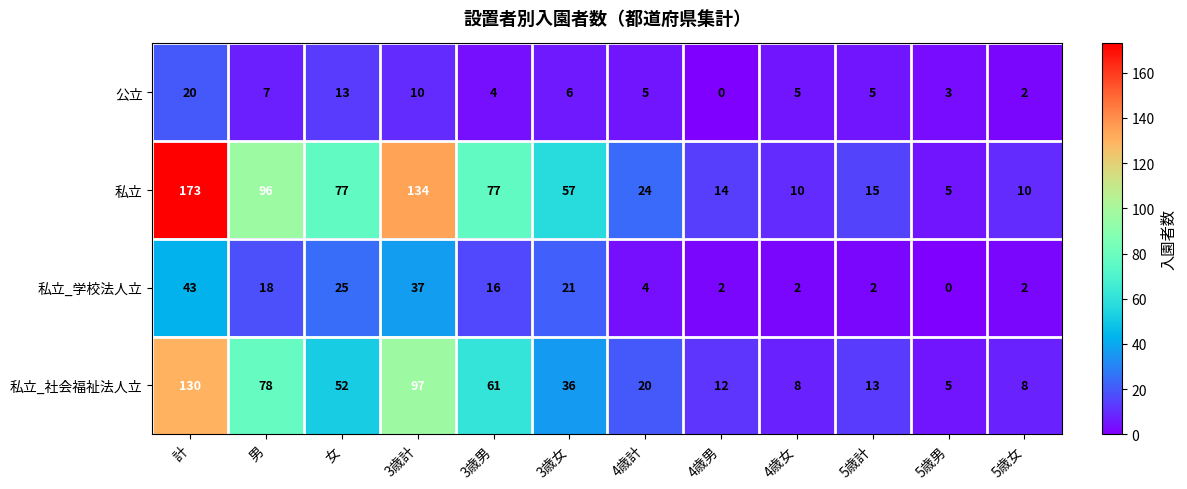

The 公立 series shows 5 at 4歳計. True or false?

True